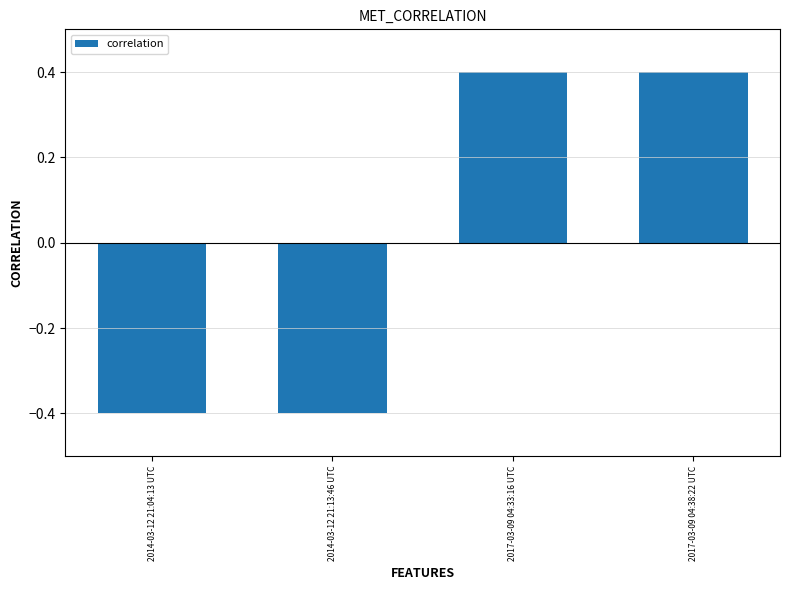

What is the maximum value shown in the chart?

0.4